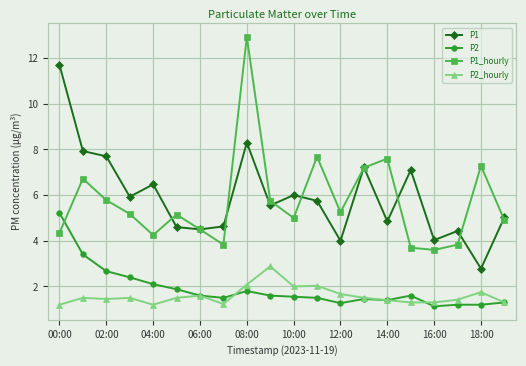

Rank the series by their maximum value, from highest to lowest.

P1_hourly, P1, P2, P2_hourly